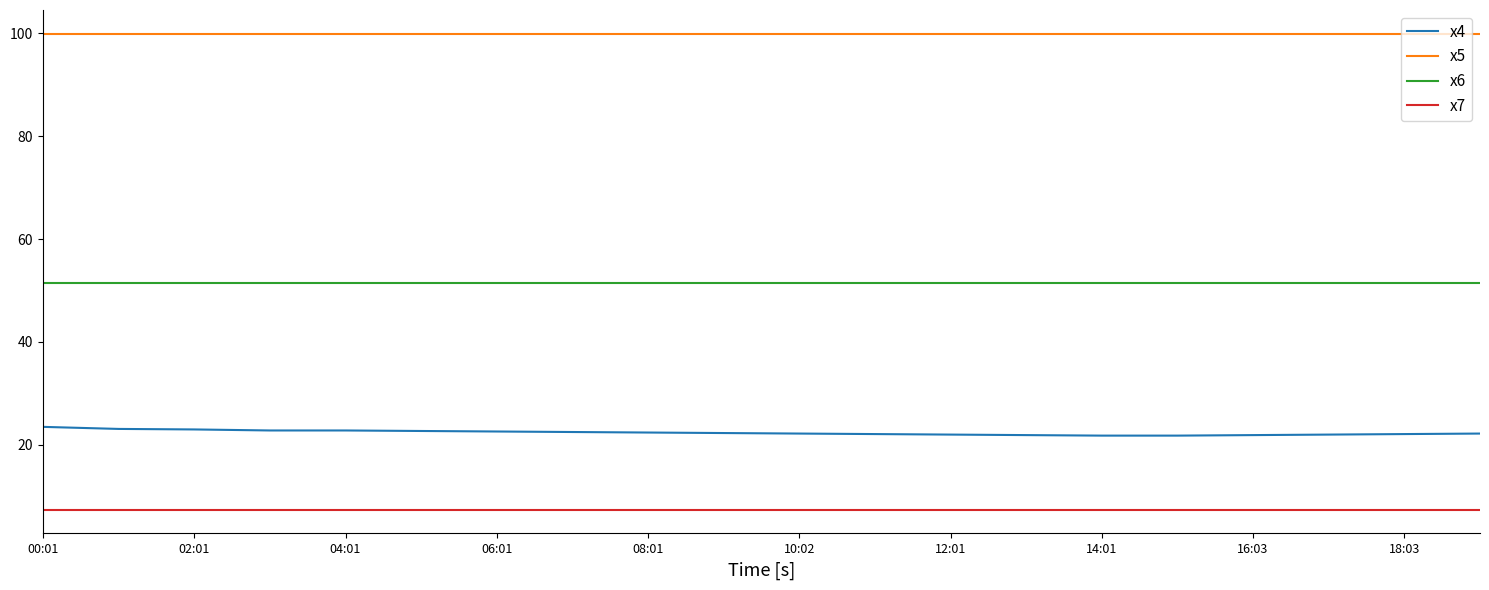

Rank the series by their maximum value, from highest to lowest.

x5, x6, x4, x7